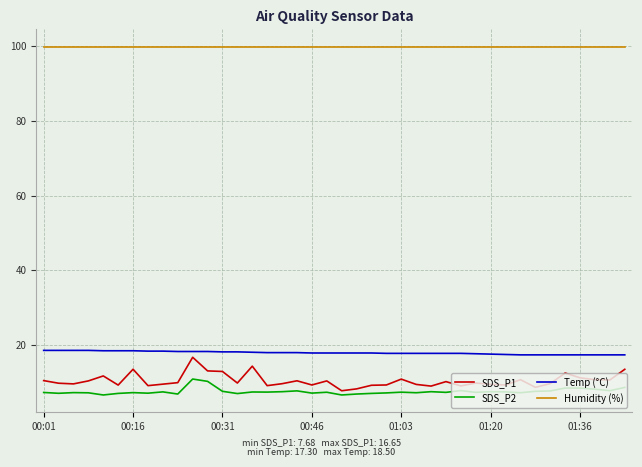

True or false: Humidity (%) and SDS_P2 intersect in this chart.

False